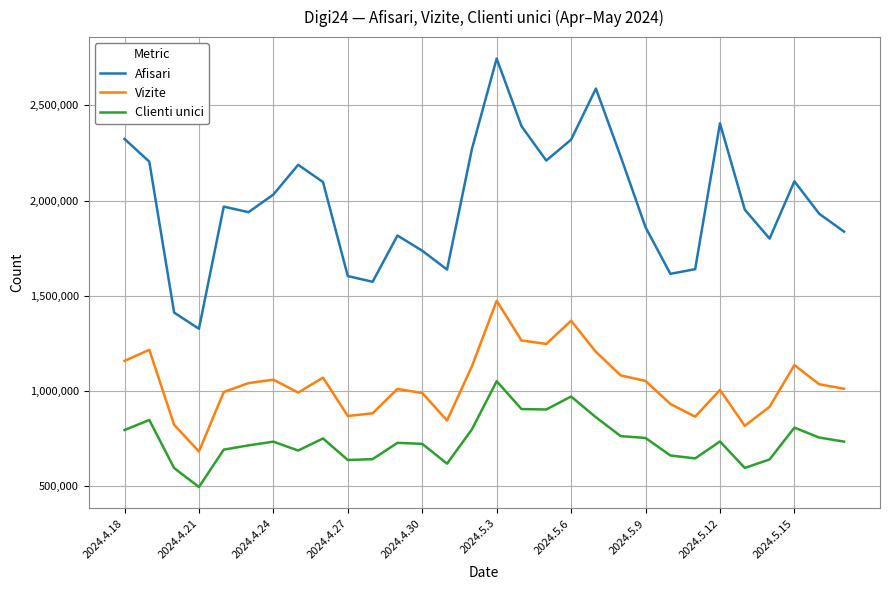

List the series in order of their overall mean, lowest first.

Clienti unici, Vizite, Afisari